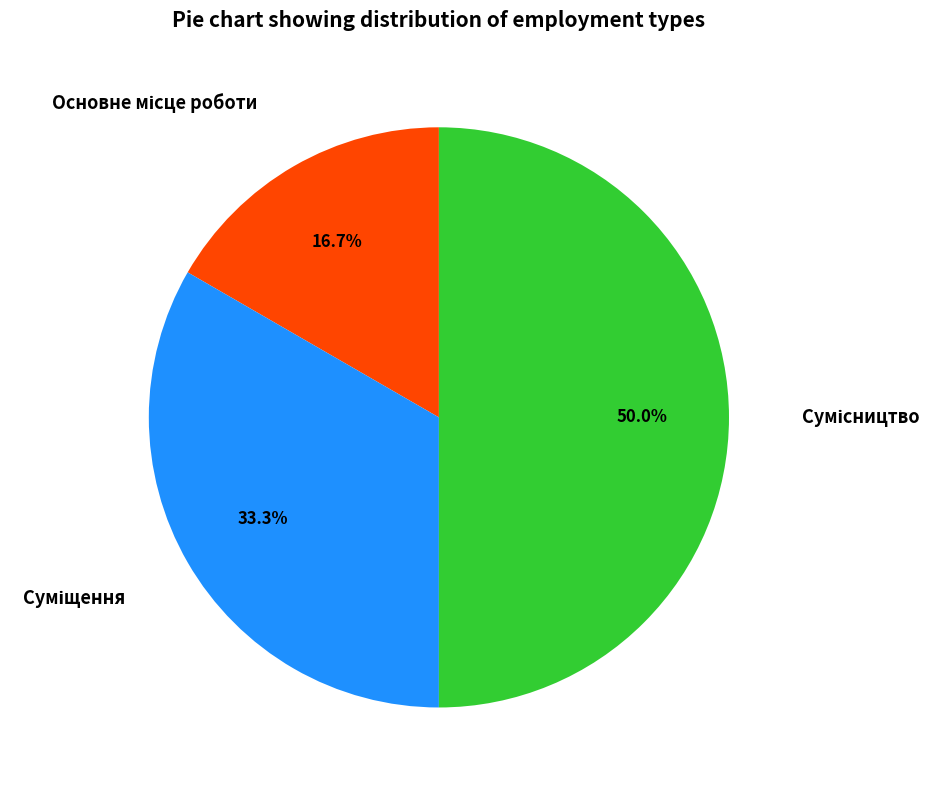

How many segments does this pie chart have?

3